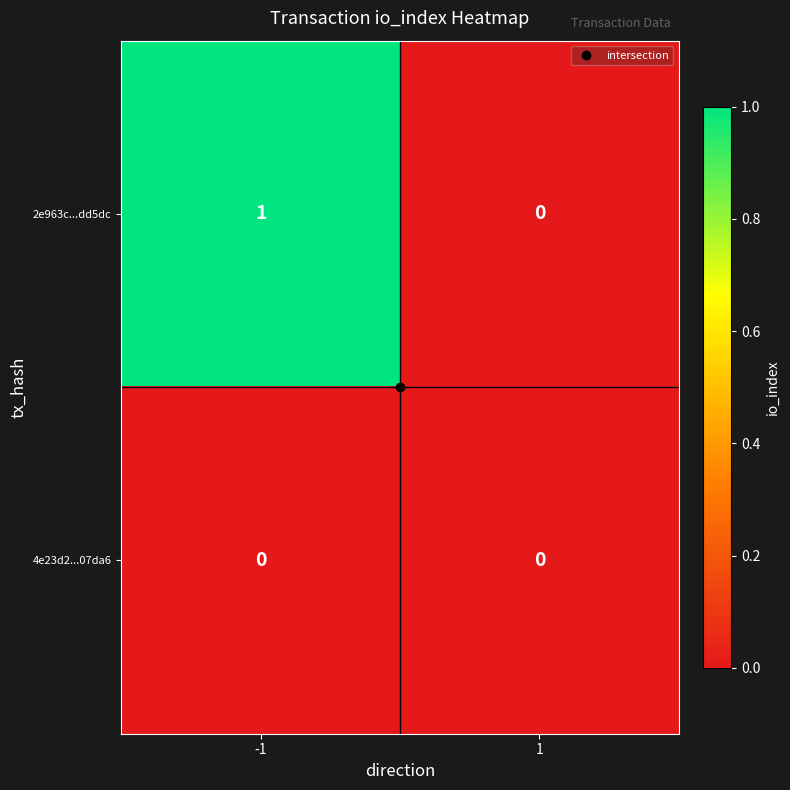

Rank the series by their average value, from highest to lowest.

2e963c...dd5dc, 4e23d2...07da6